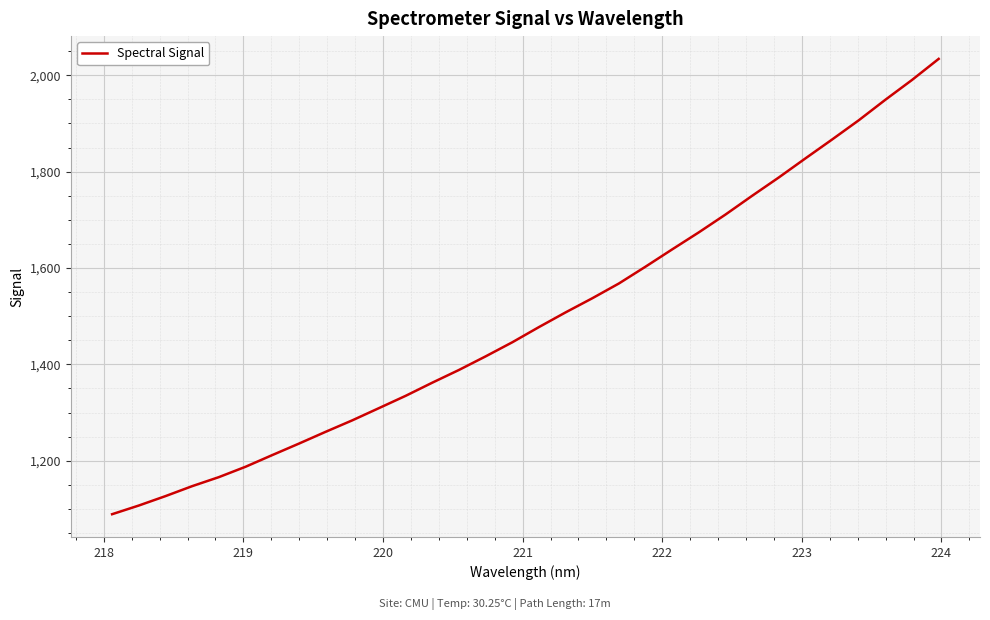

What is the difference between the maximum and minimum values?

944.9